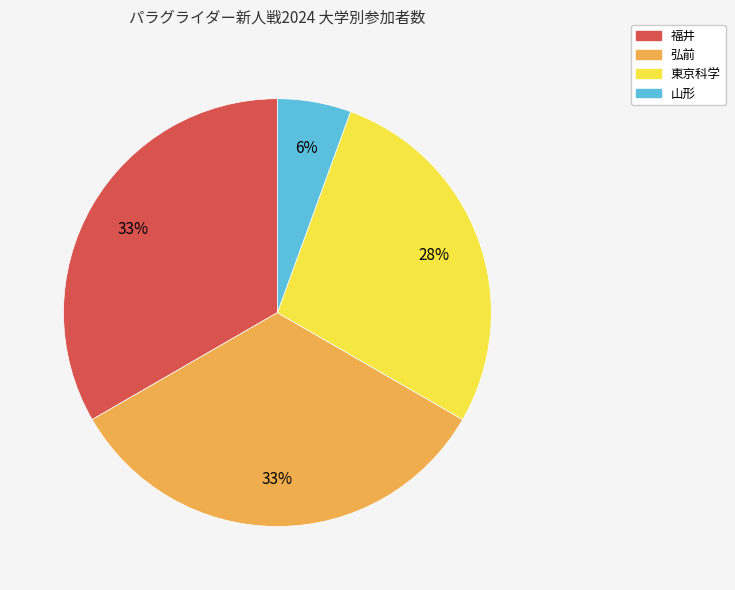

True or false: 東京科学 accounts for 28% of the total.

True